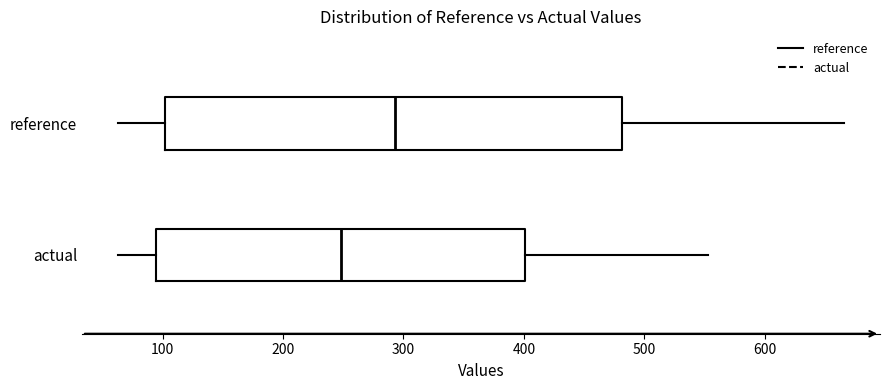

Which box has the furthest to the right median line?

reference